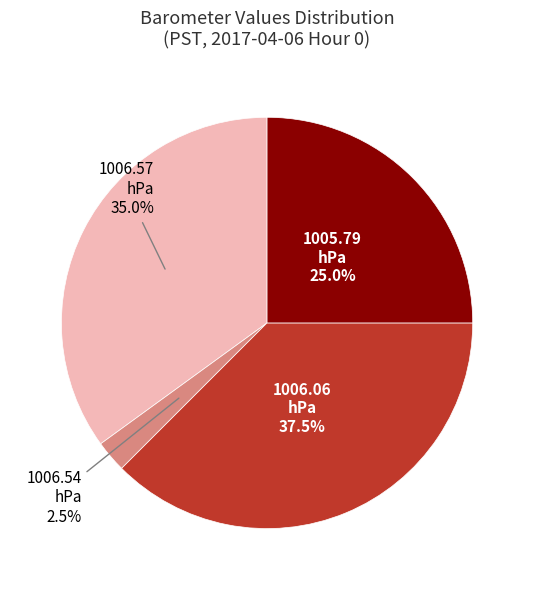

Does any single category account for the majority?

No